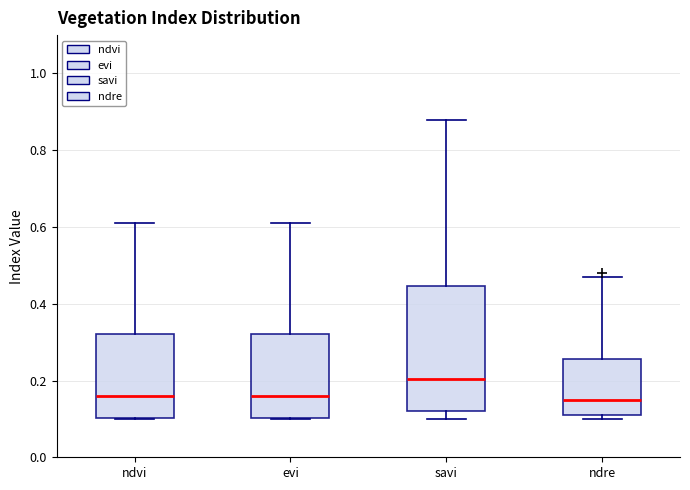

Where is the lower edge of the box for ndvi on the y-axis? The values are not printed on the chart, so give them approximately, as read against the axis.

0.10